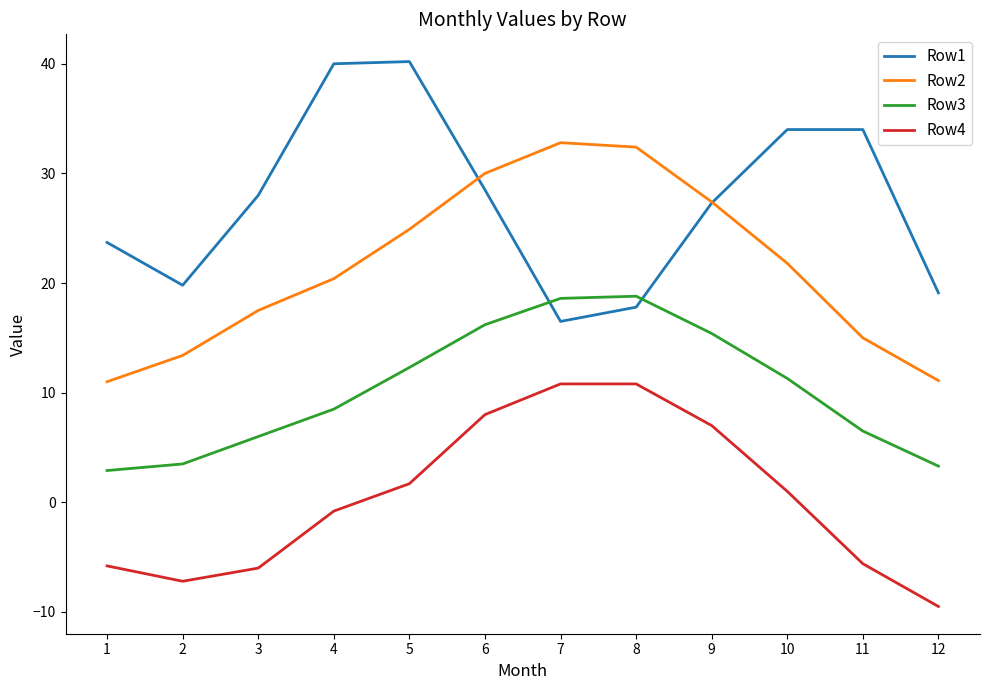

What are all the series names shown in the legend?

Row1, Row2, Row3, Row4